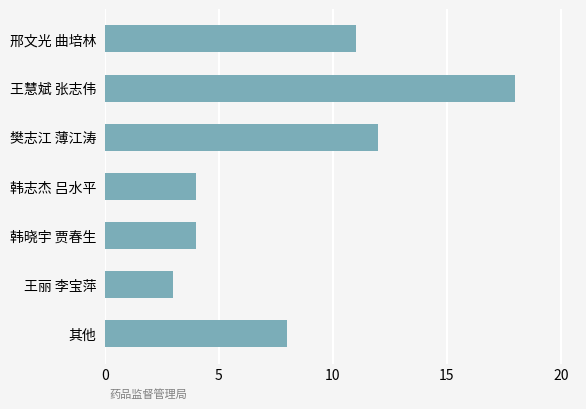

What is the sum of all values?

60